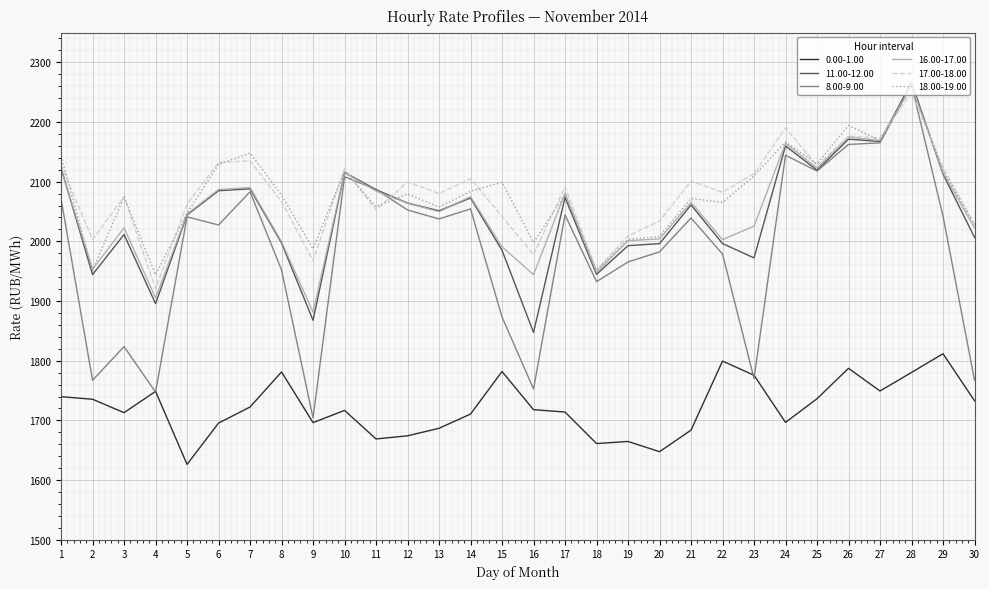

What is the difference between the maximum and second lowest values in the 0.00-1.00 series?

164.1